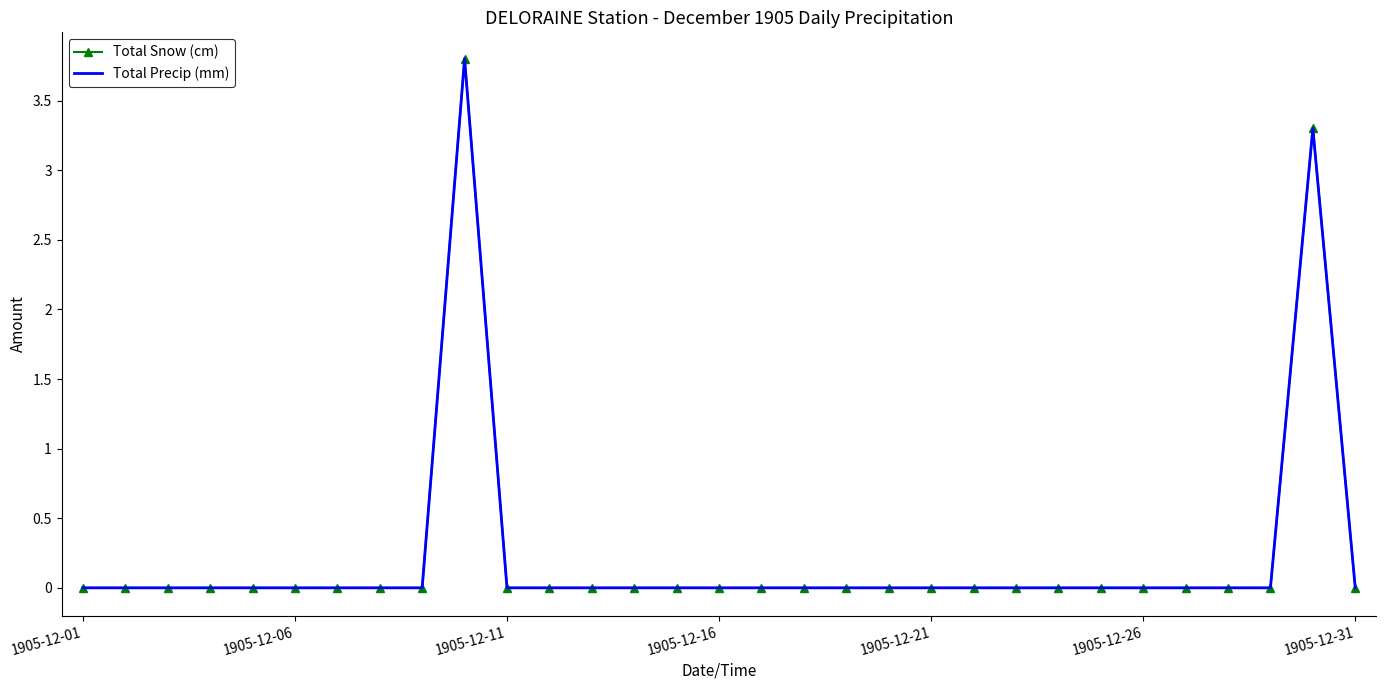

What are all the series names shown in the legend?

Total Snow (cm), Total Precip (mm)